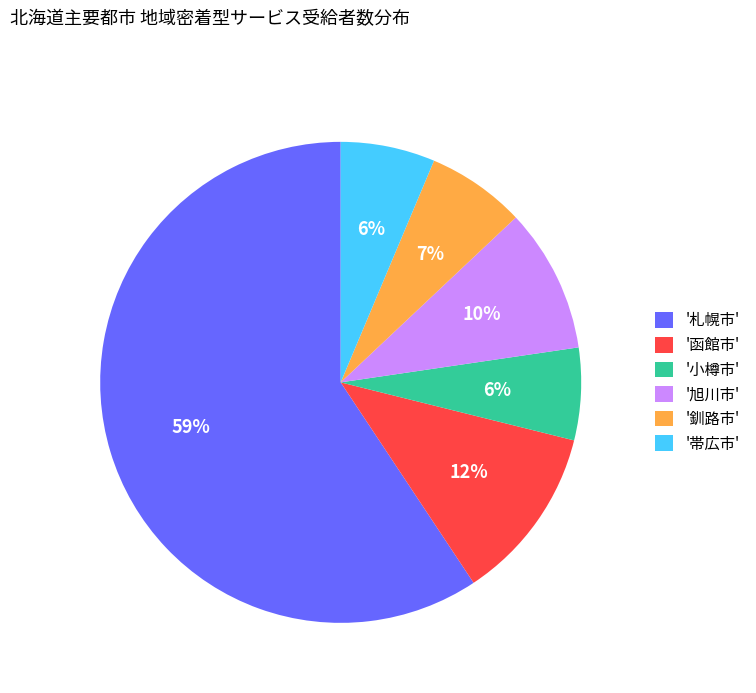

To the nearest percent, what portion does '帯広市' represent?

6%